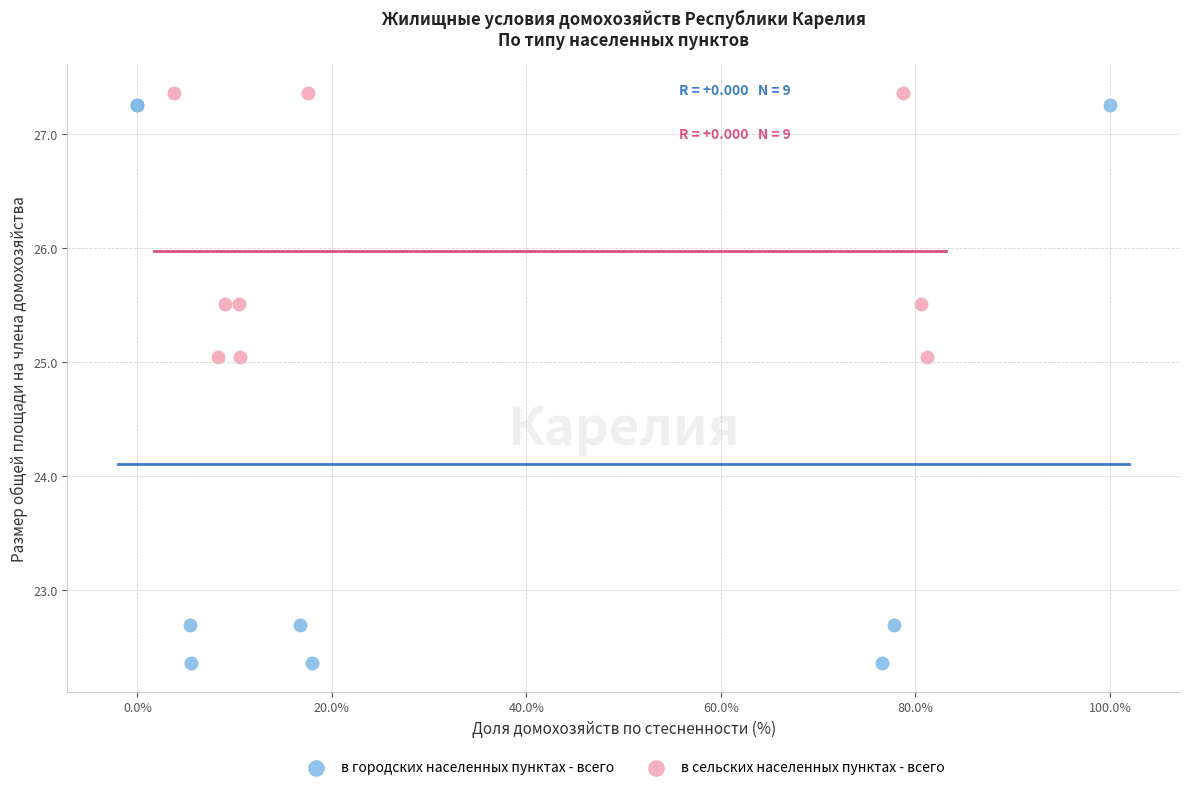

Which series has the largest Y range (max minus min)?

в городских населенных пунктах - всего